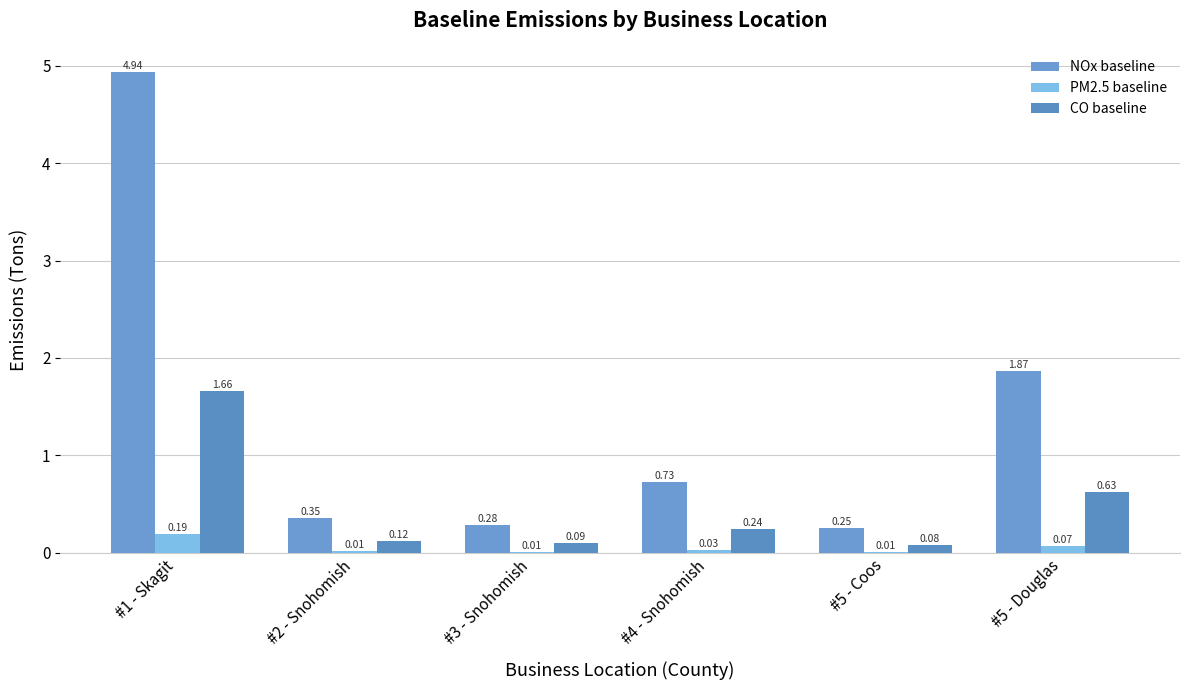

What is the difference between the NOx baseline values at #1 - Skagit and #5 - Coos?

4.7